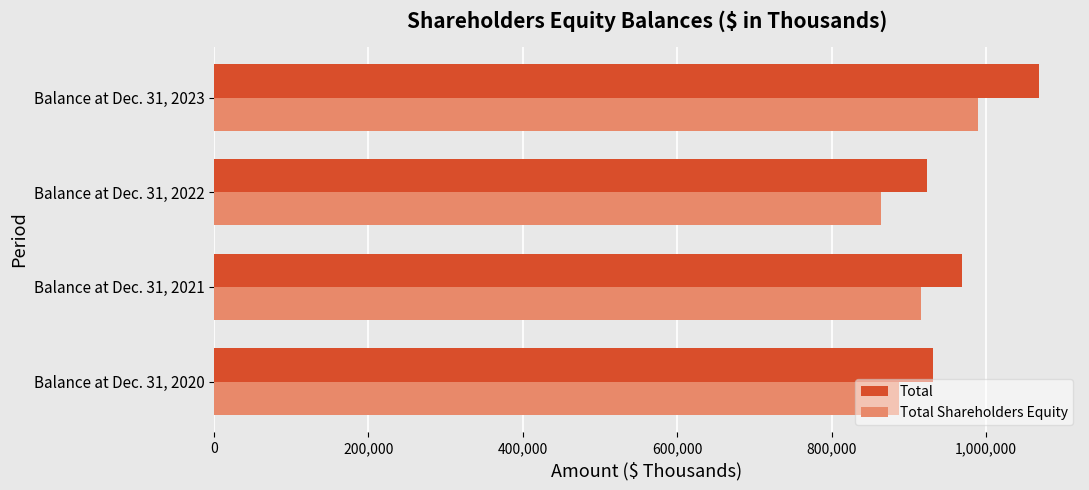

What are all the series names shown in the legend?

Total, Total Shareholders Equity